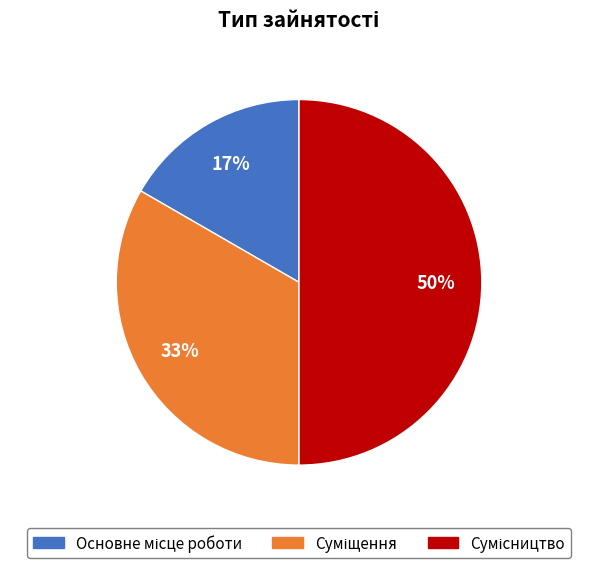

To the nearest percent, what is the difference between the largest and smallest slice percentages?

33%